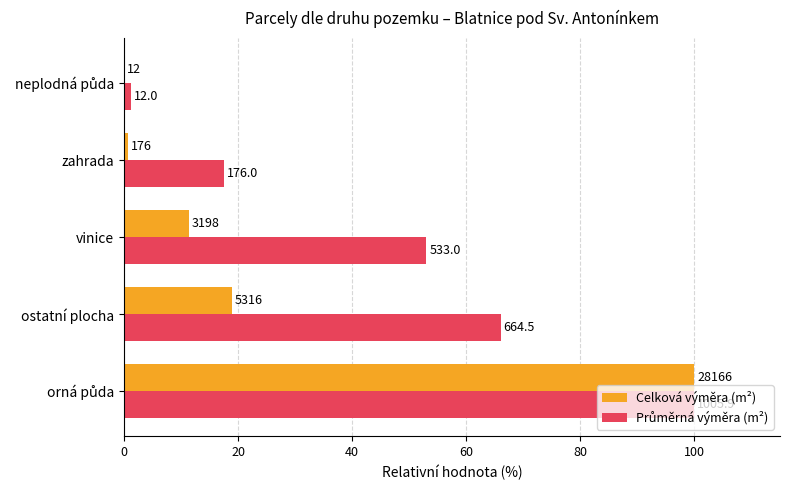

List the series in order of their overall mean, highest first.

Průměrná výměra (m²), Celková výměra (m²)